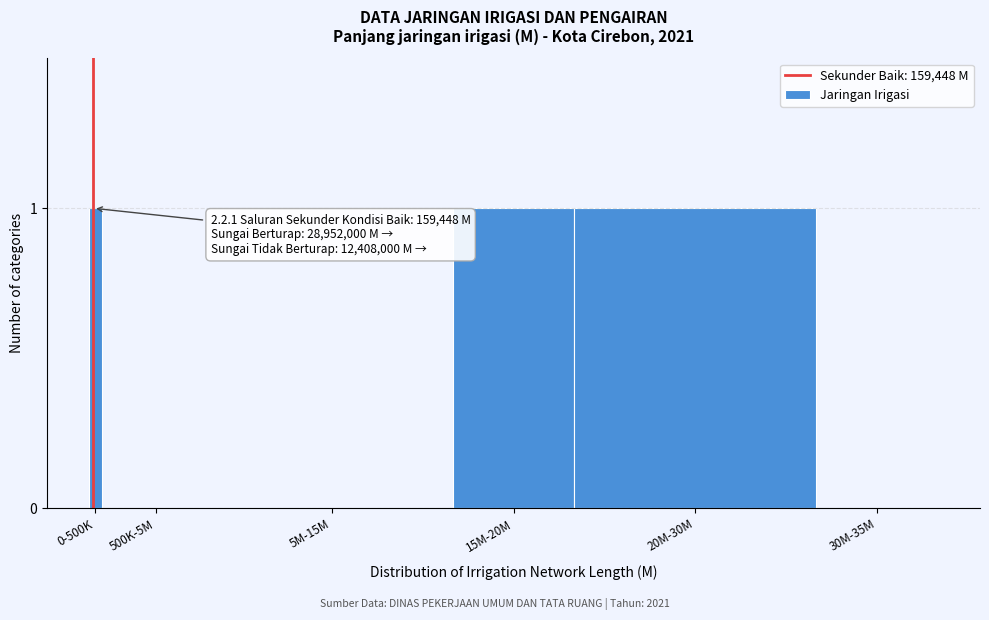

Reading left to right, list all the values displayed in this chart.

0-500K=1	500K-5M=0	5M-15M=0	15M-20M=1	20M-30M=1	30M-35M=0